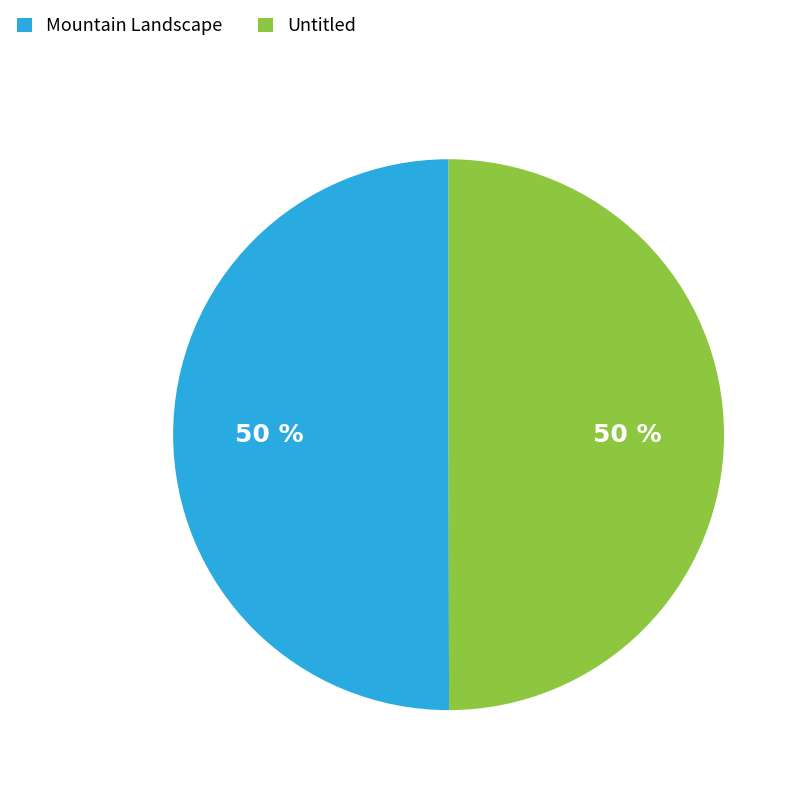

To the nearest percent, what portion does Untitled represent?

50%